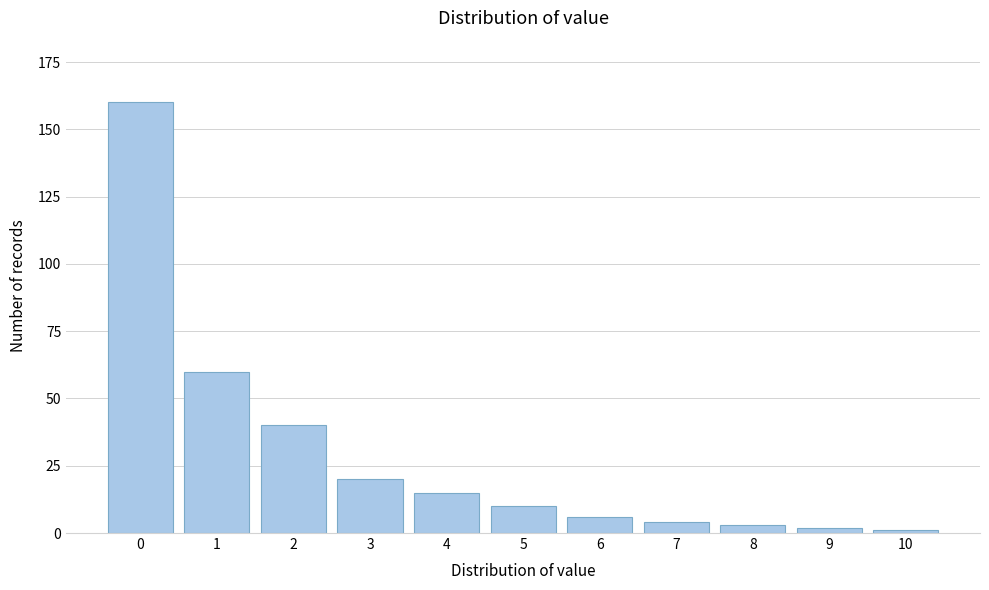

Reading left to right, transcribe all the data shown in this chart.

160	60	40	20	15	10	6	4	3	2	1